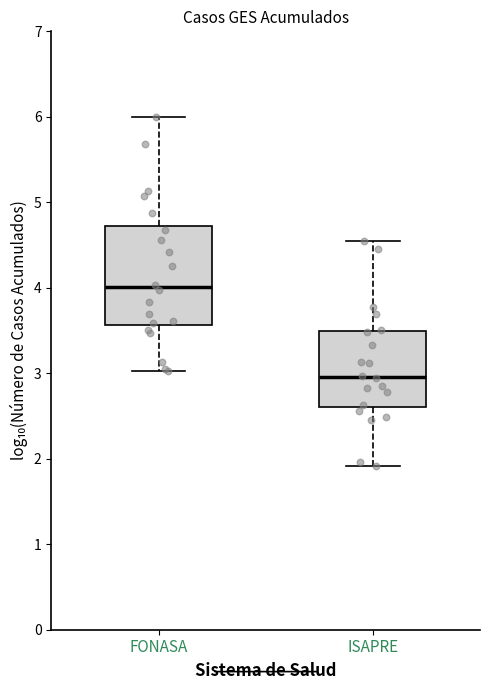

Where does the lower whisker of the box for ISAPRE end on the y-axis? The values are not printed on the chart, so give them approximately, as read against the axis.

1.9